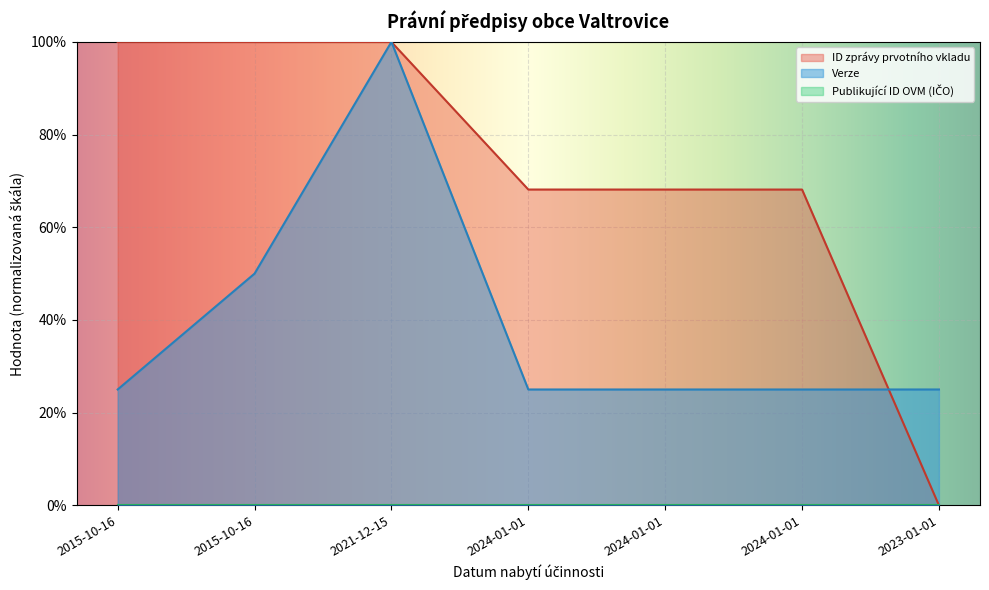

After their last crossing, which series has the higher values: ID zprávy prvotního vkladu or Verze?

Verze